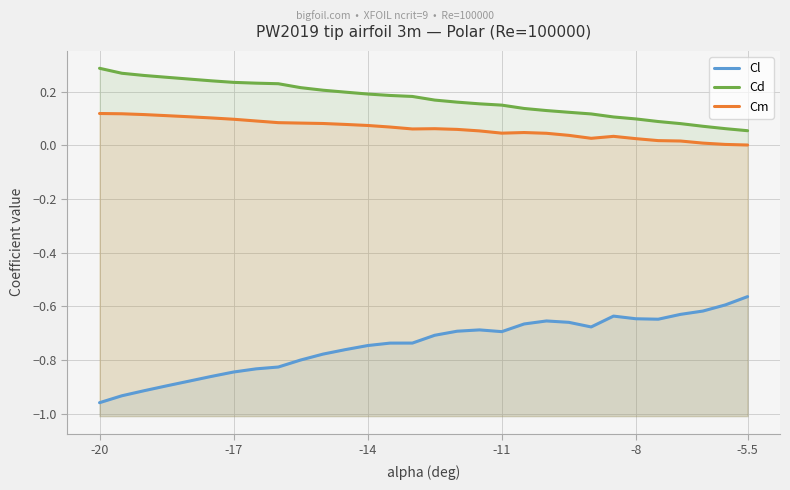

How many data points does each series have?

30